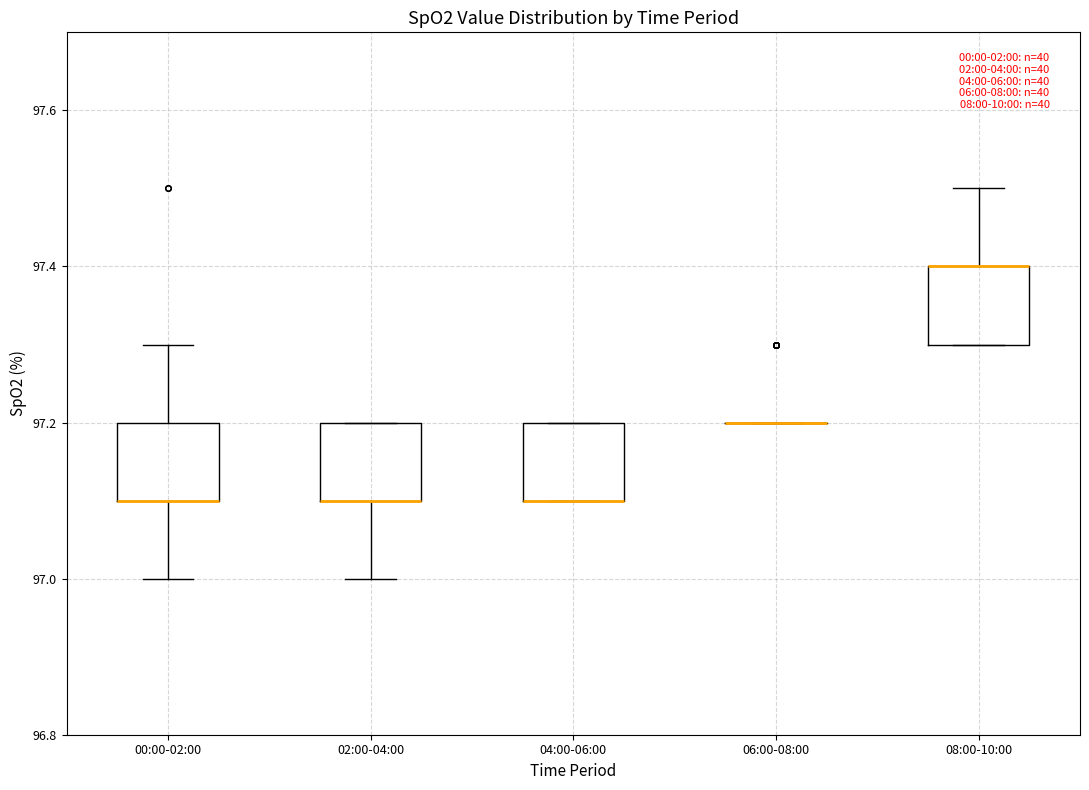

Where does the upper whisker of the box for 00:00-02:00 end on the y-axis? The values are not printed on the chart, so give them approximately, as read against the axis.

97.3